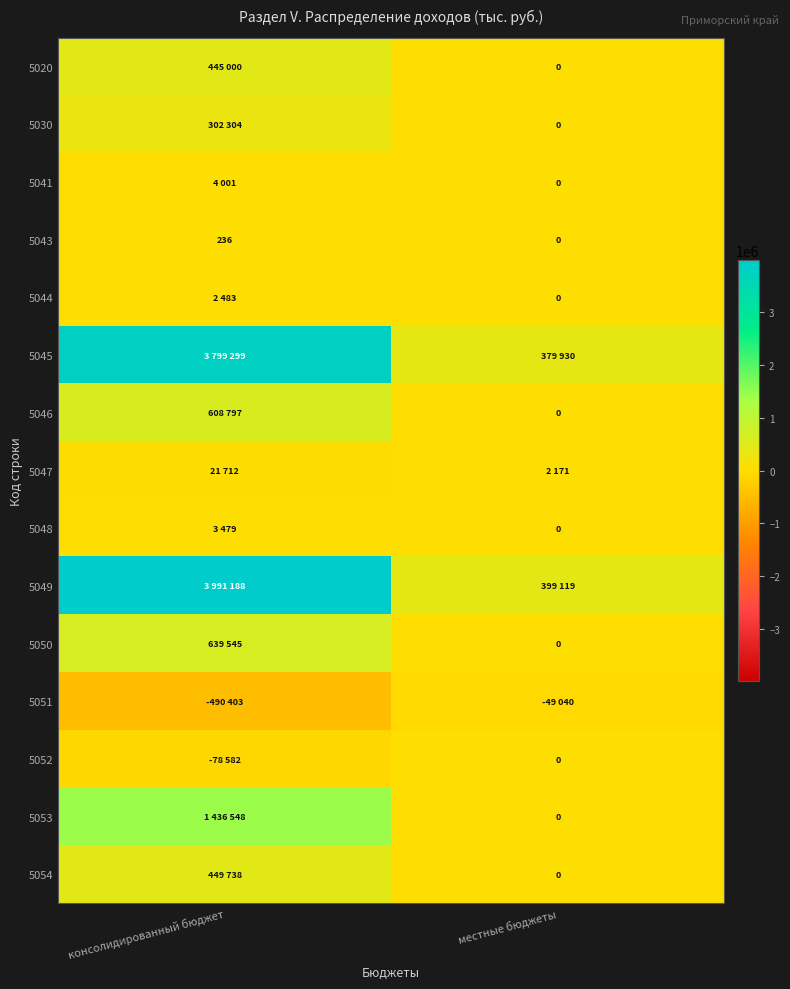

What is the maximum value shown in the chart?

3991188